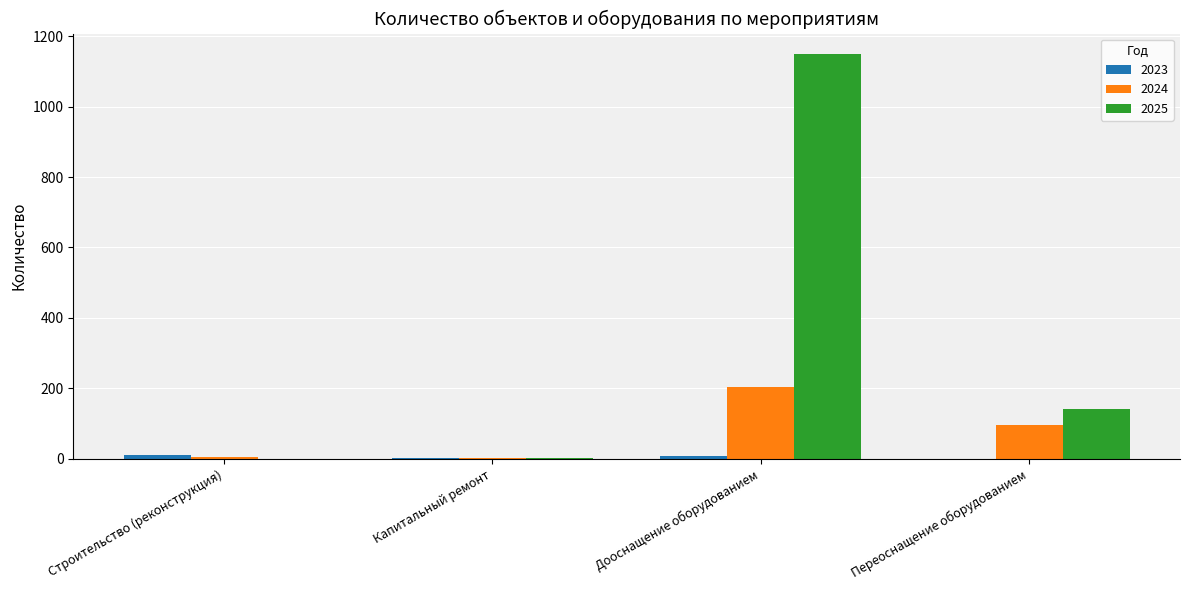

What is the sum of all 2024 values?

306